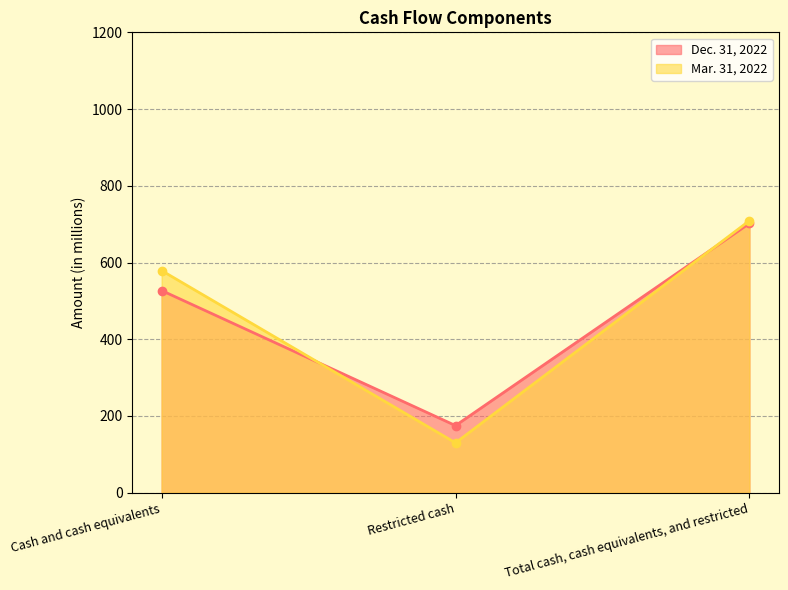

What is the label of the 1st point from the left?

Cash and cash equivalents